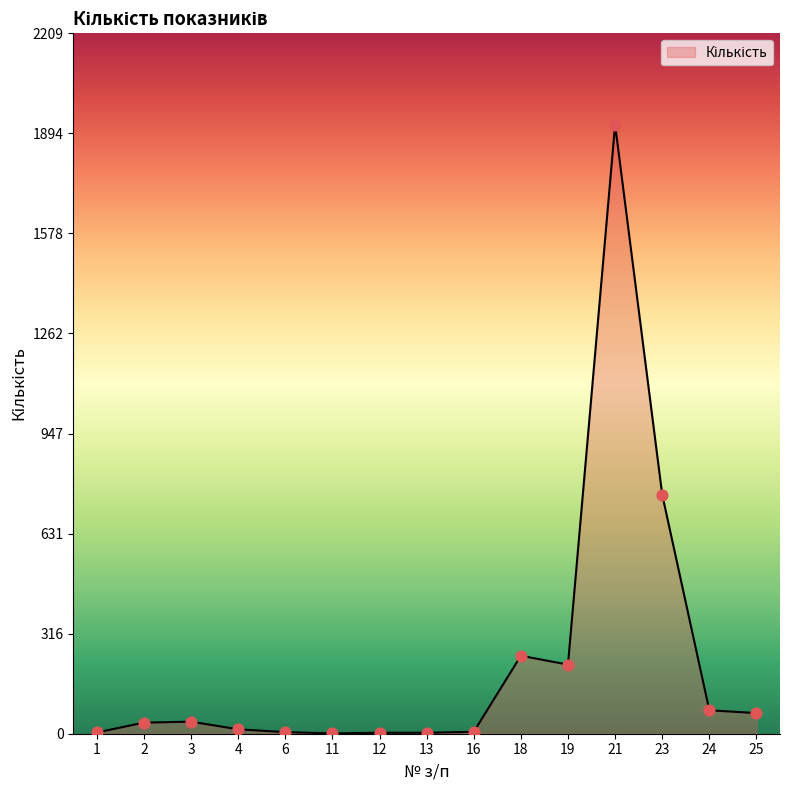

What is the change in value from 1 to 2?

+31